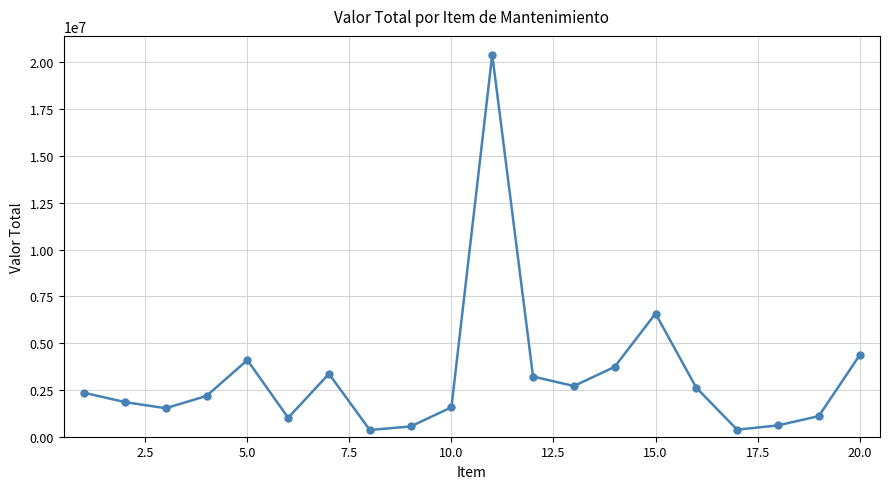

How many lines are shown in the chart?

1